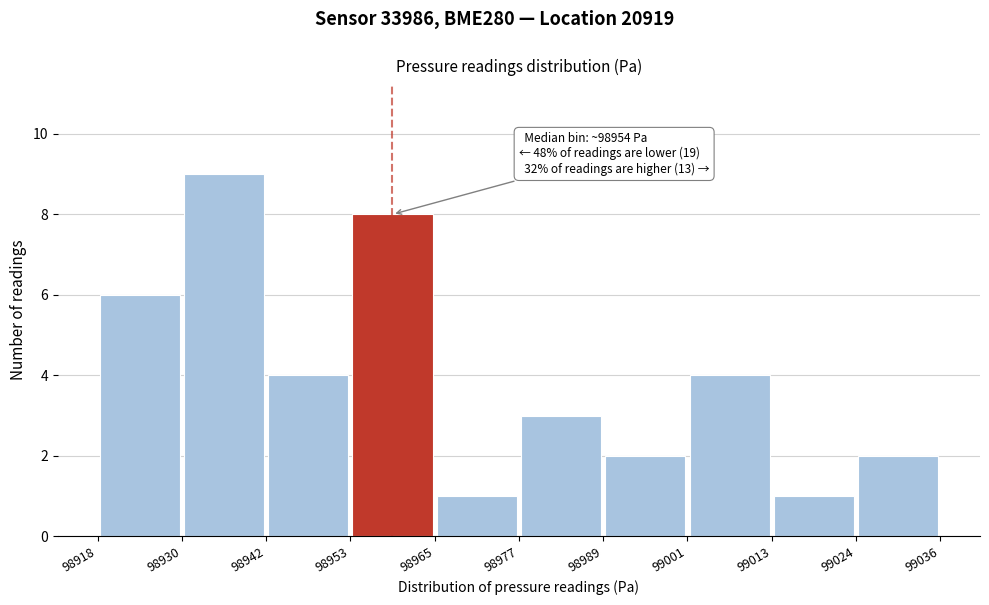

Which range on the x-axis has the tallest bar?

98930 to 98942